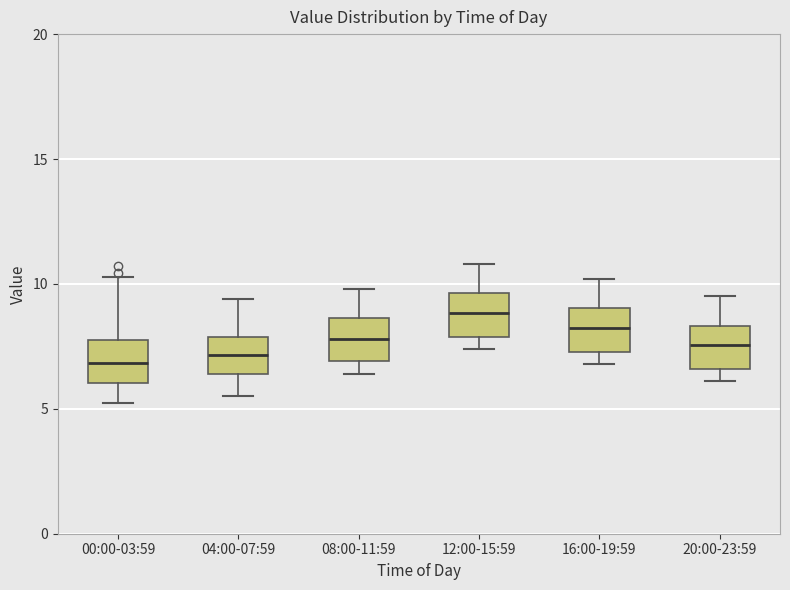

Reading left to right, transcribe this box plot: for each box, give where its median line is, the range the box spans, and where its two whiskers end, as read against the y-axis. The values are not printed on the chart, so give them approximately, as read against the axis.

00:00-03:59: median 7.0, box 6.0 to 7.5, whiskers 5.0 to 10.5
04:00-07:59: median 7.0, box 6.5 to 8.0, whiskers 5.5 to 9.5
08:00-11:59: median 8.0, box 7.0 to 8.5, whiskers 6.5 to 10.0
12:00-15:59: median 9.0, box 8.0 to 9.5, whiskers 7.5 to 11.0
16:00-19:59: median 8.5, box 7.5 to 9.0, whiskers 7.0 to 10.0
20:00-23:59: median 7.5, box 6.5 to 8.5, whiskers 6.0 to 9.5